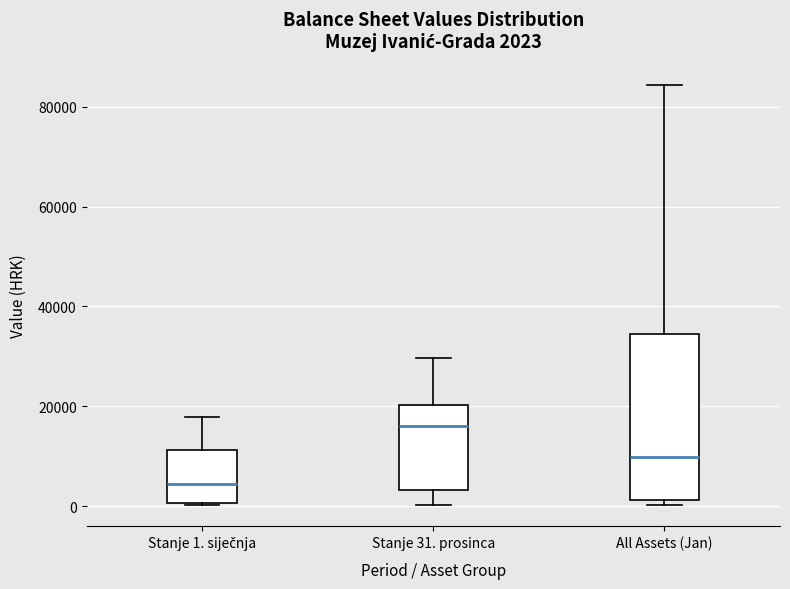

Comparing the boxes themselves (not the whiskers), which one is the tallest?

All Assets (Jan)